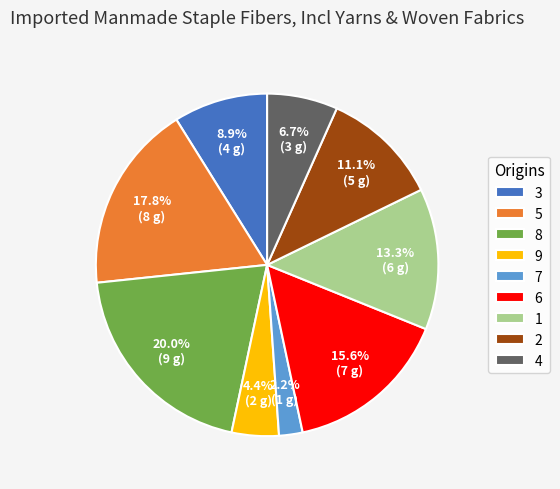

What is the largest slice in the pie chart?

8